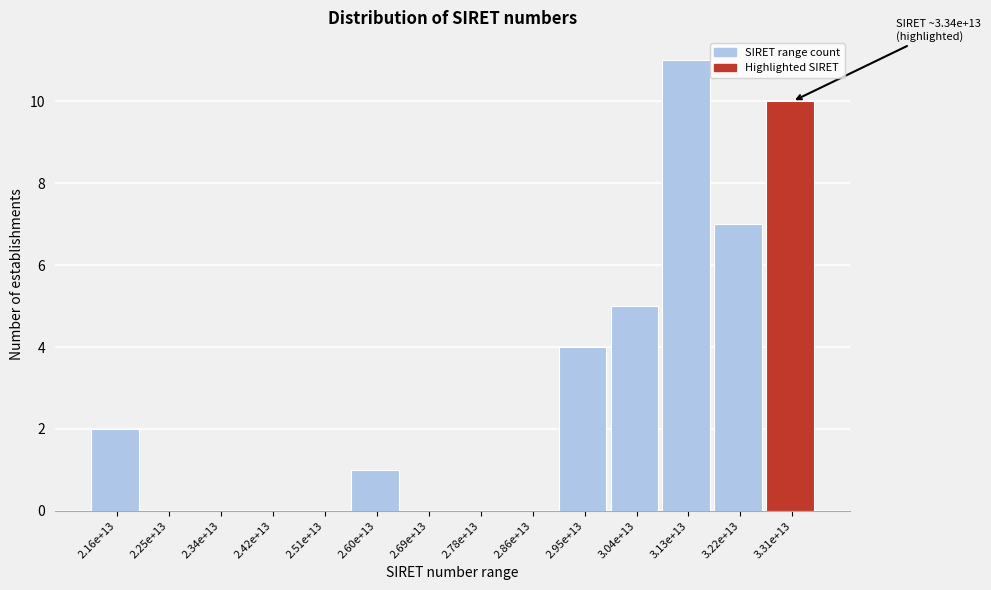

Reading left to right, what are all the values shown in this chart?

2.16e+13=2	2.25e+13=0	2.34e+13=0	2.42e+13=0	2.51e+13=0	2.60e+13=1	2.69e+13=0	2.78e+13=0	2.86e+13=0	2.95e+13=4	3.04e+13=5	3.13e+13=11	3.22e+13=7	3.31e+13=10